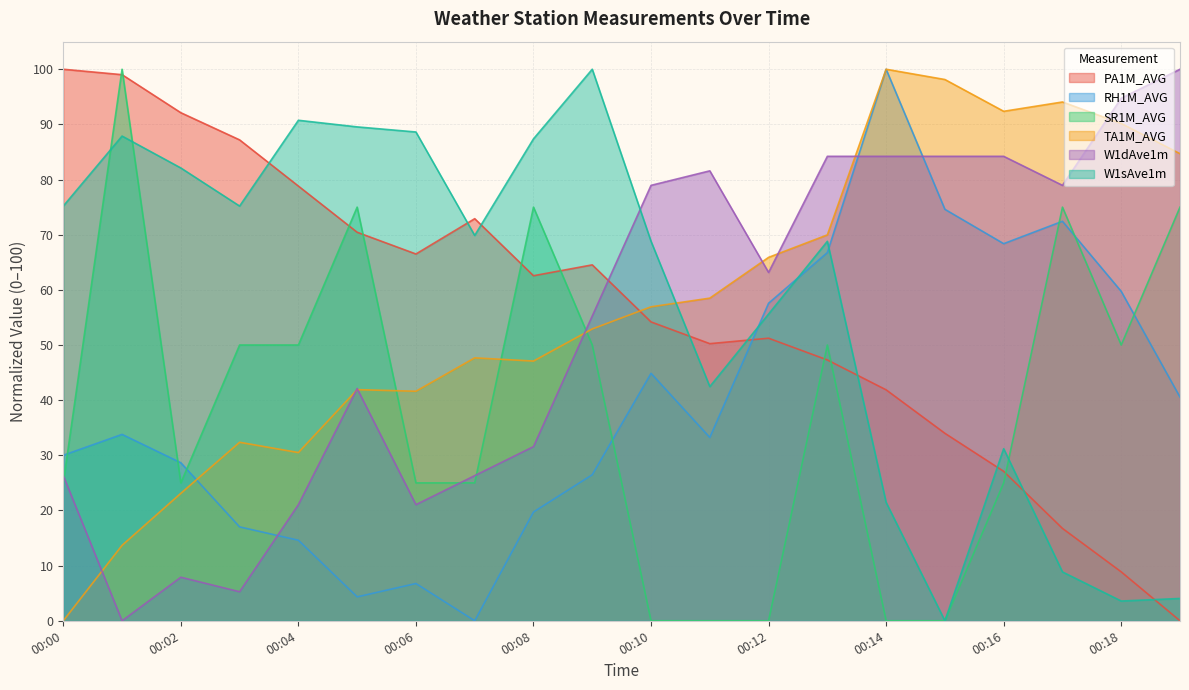

The W1sAve1m series shows 51.7 at 00:16. True or false?

False